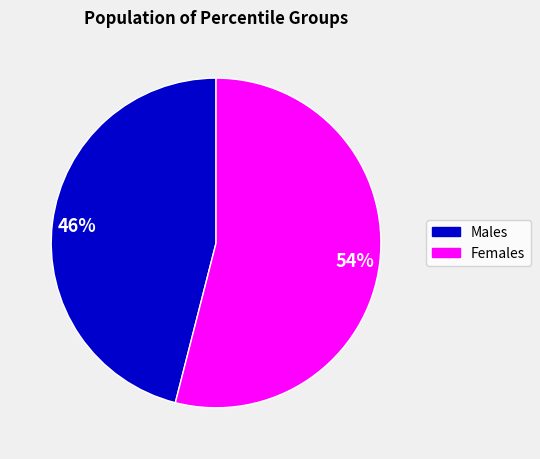

How many segments does this pie chart have?

2